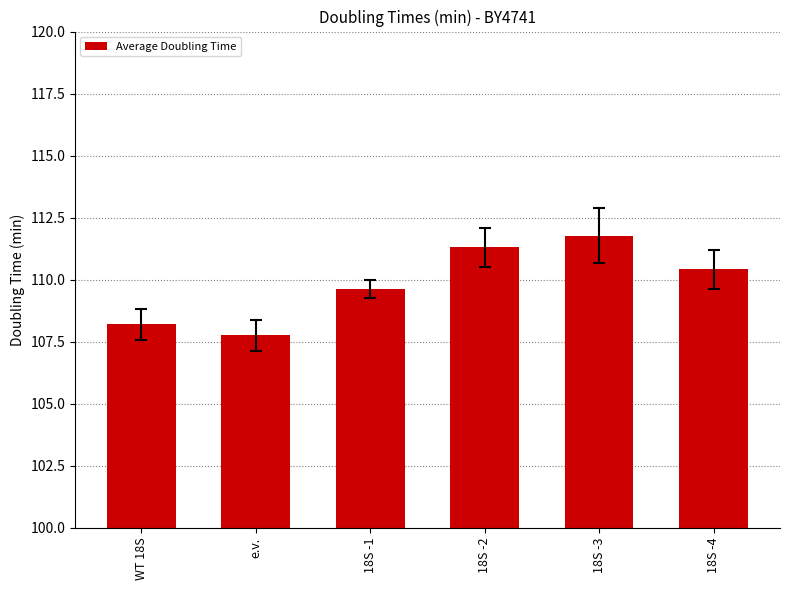

What is the difference between the values at 18S -3 and 18S -1?

2.2